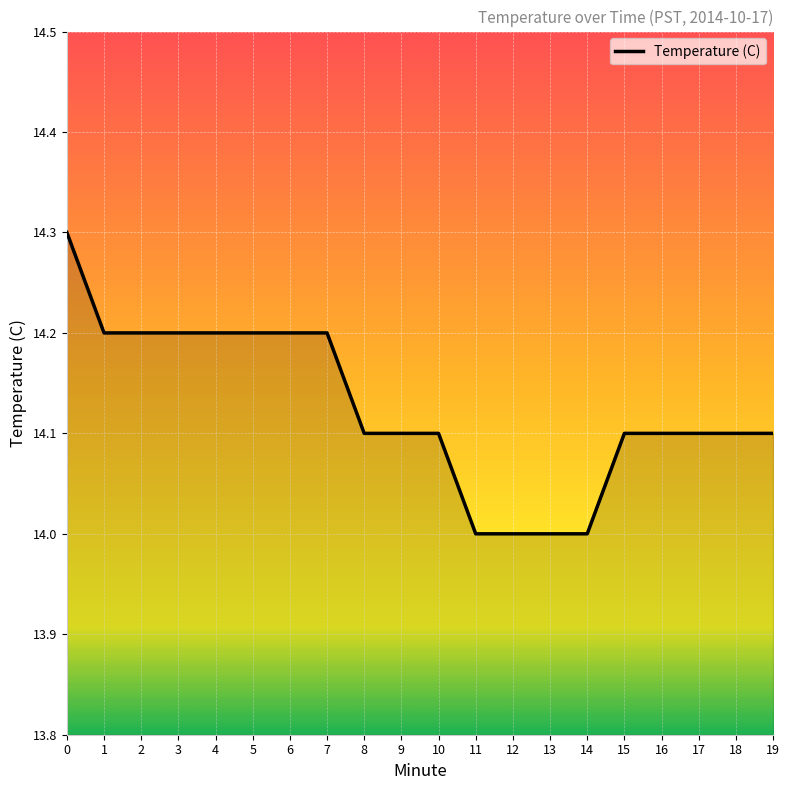

What is the sum of all values?

282.5